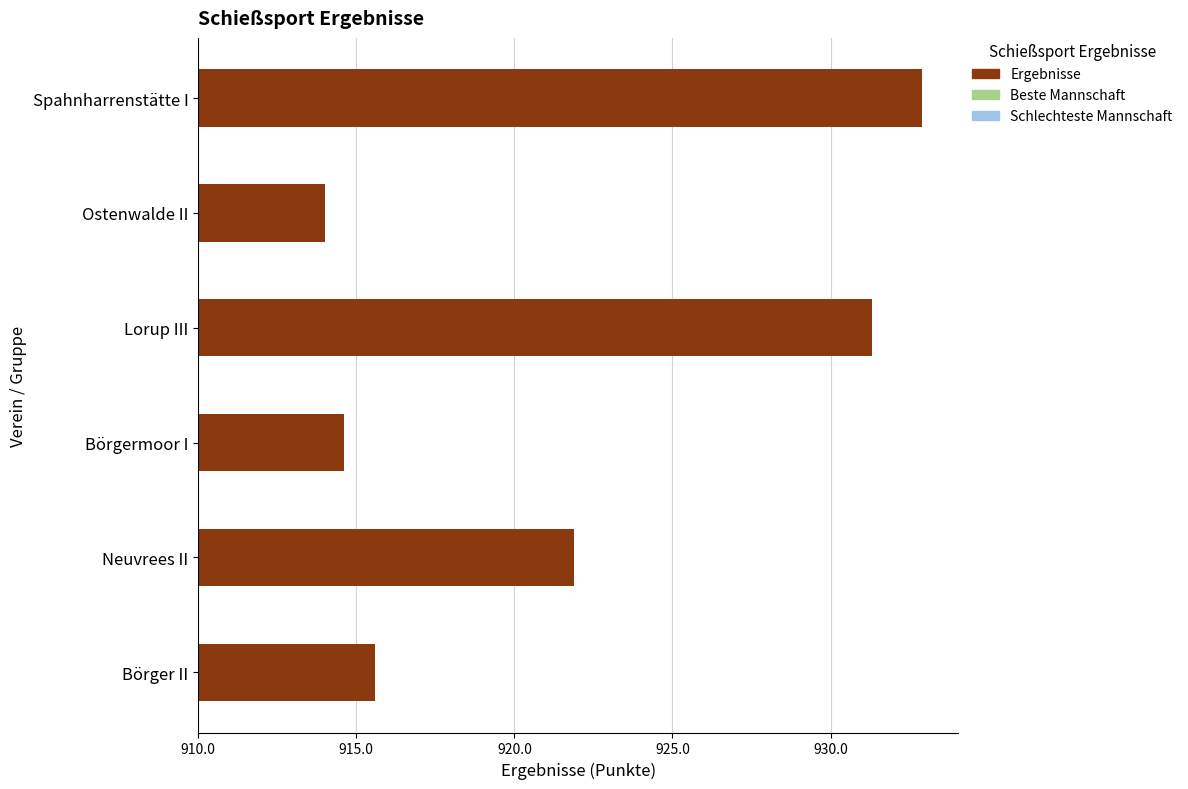

Does the chart contain any negative values?

No